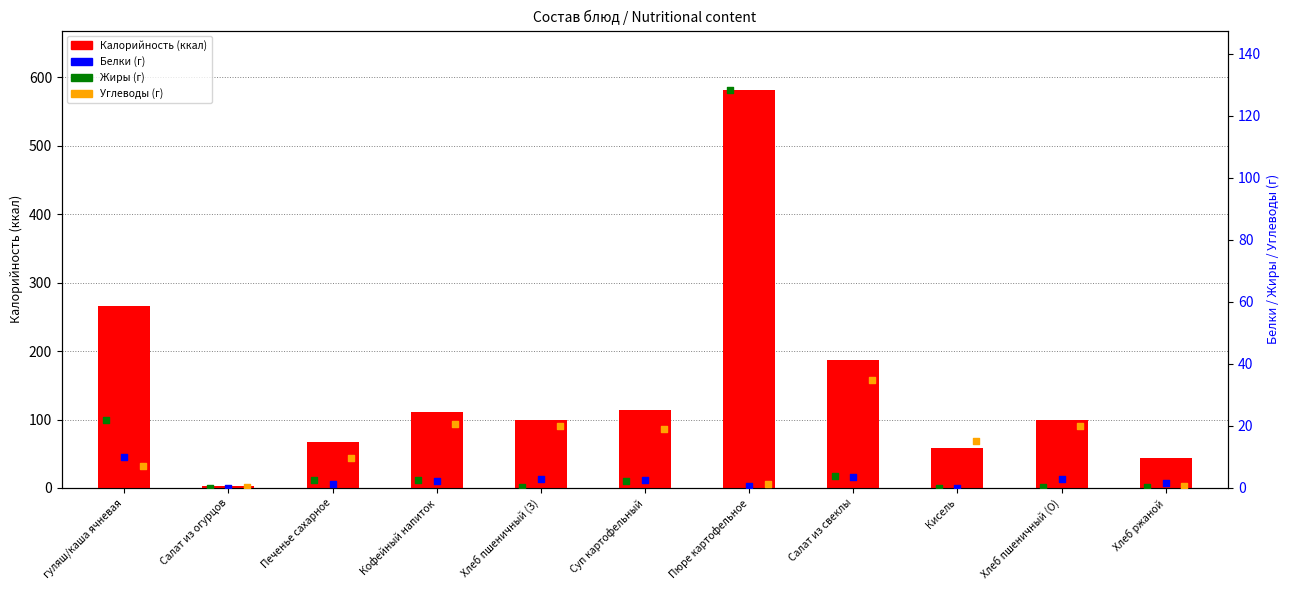

Is the value of Калорийность at Хлеб пшеничный (О) greater than the value of Белки at Салат из свеклы?

Yes